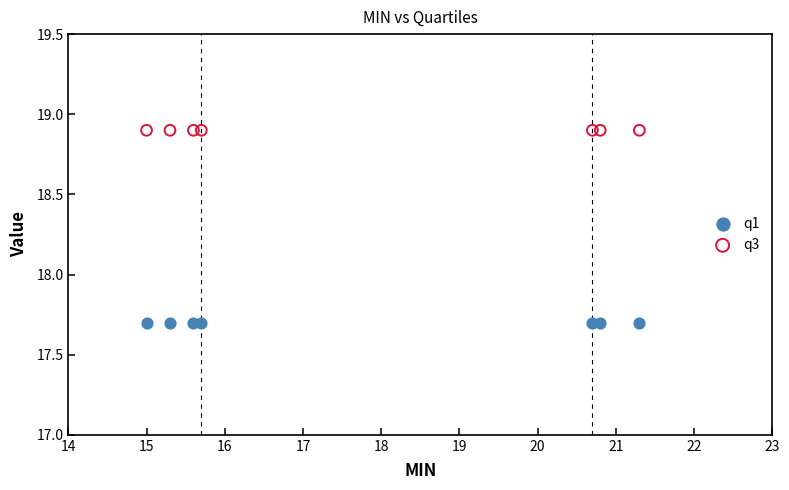

Which series contains the lowest Y value?

q1